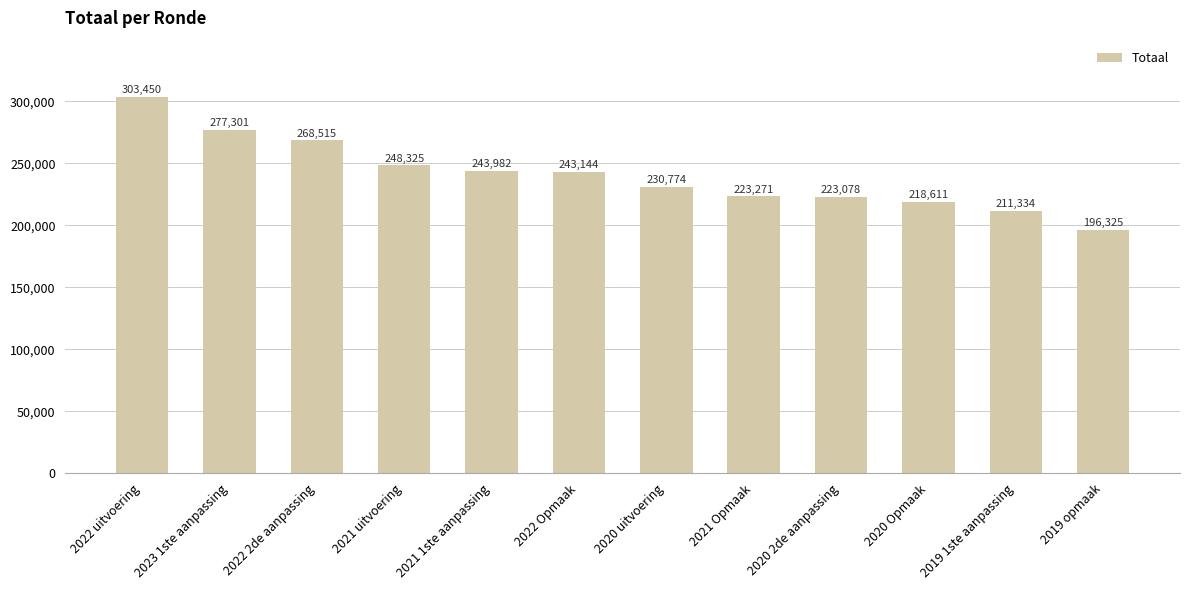

What is the minimum value shown in the chart?

196325